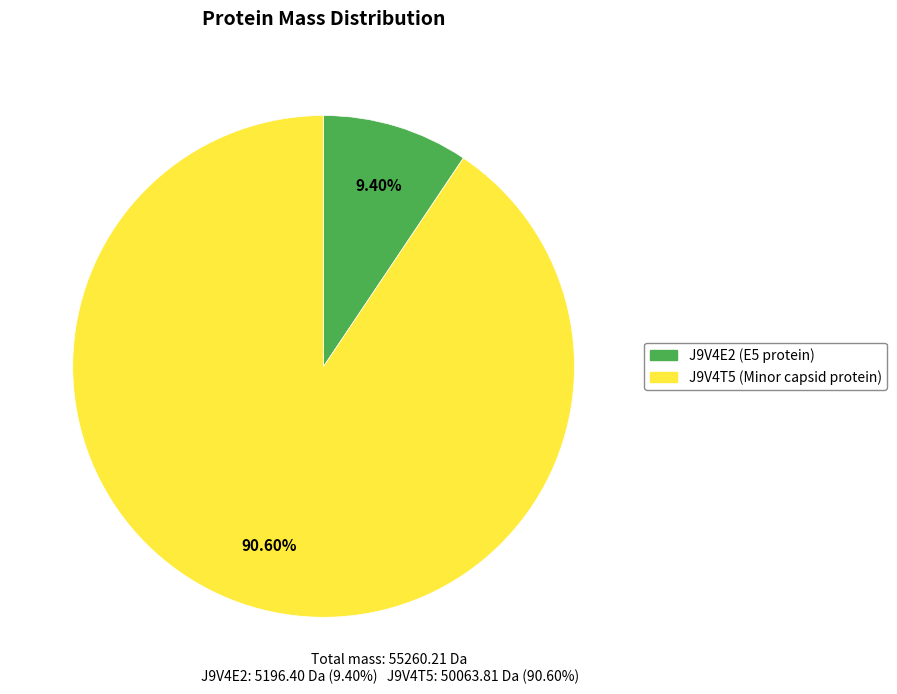

What percentage is the J9V4E2 (E5 protein) slice, to the nearest percent?

9%